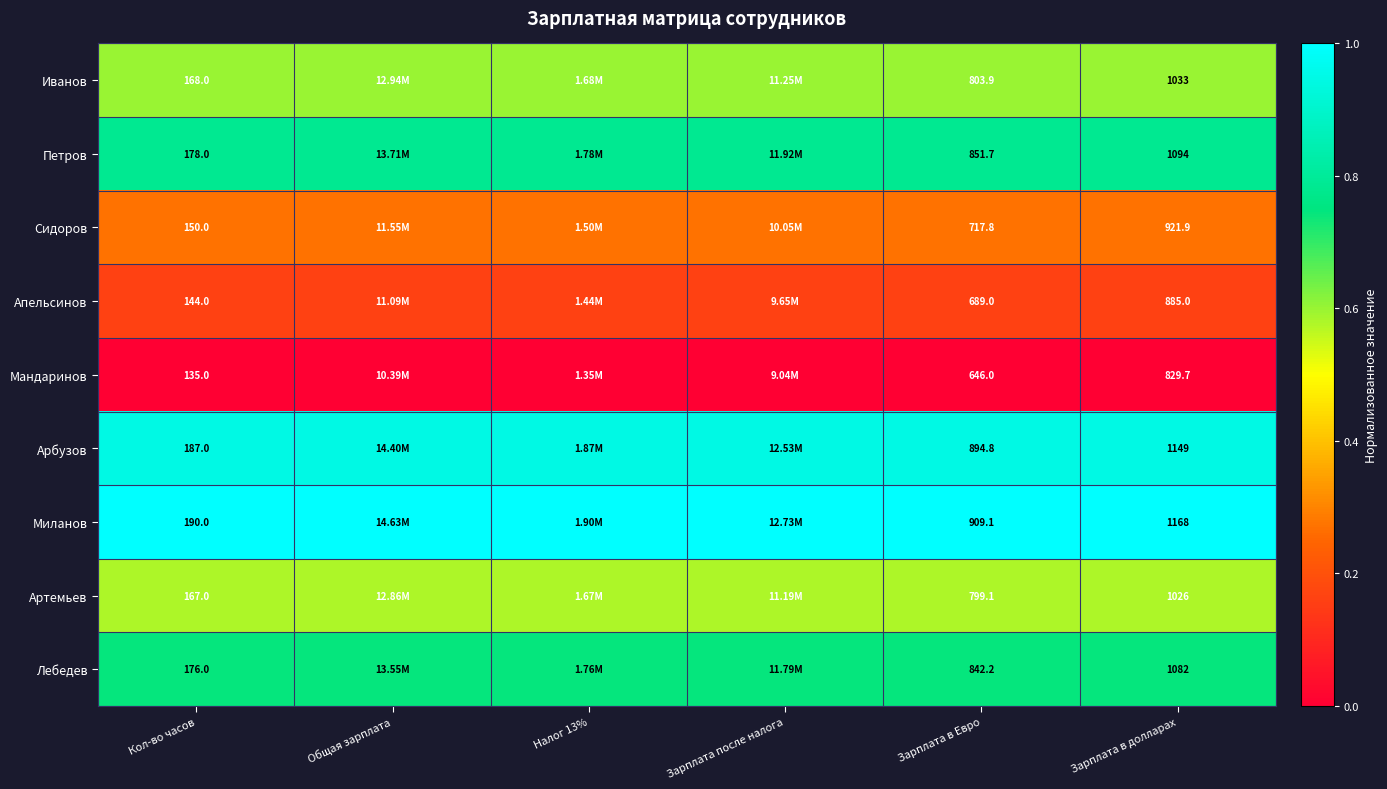

At Кол-во часов, list the series in order from largest to smallest.

Миланов, Арбузов, Петров, Лебедев, Иванов, Артемьев, Сидоров, Апельсинов, Мандаринов